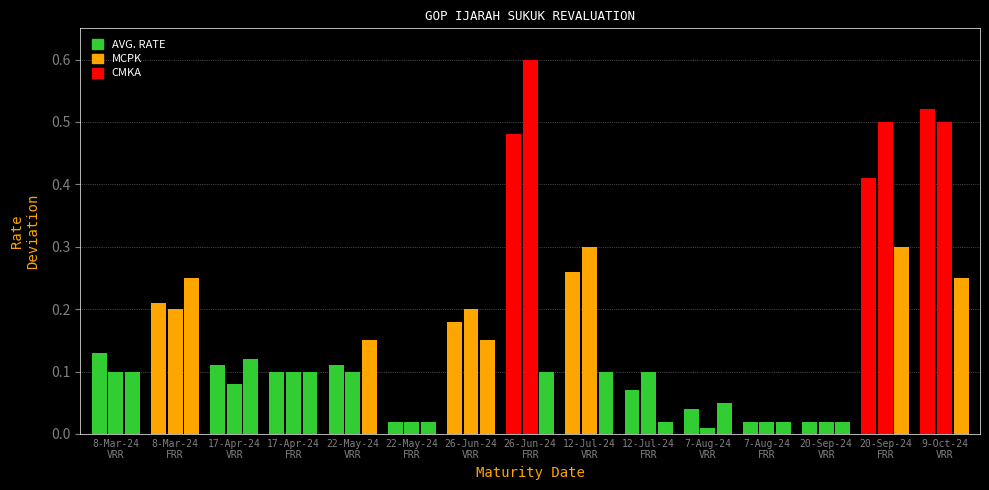

Reading right to left, what are all the values shown in this chart?

AVG. RATE: 9-Oct-24
VRR=0.5	20-Sep-24
FRR=0.4	20-Sep-24
VRR=0.0	7-Aug-24
FRR=0.0	7-Aug-24
VRR=0.0	12-Jul-24
FRR=0.1	12-Jul-24
VRR=0.3	26-Jun-24
FRR=0.5	26-Jun-24
VRR=0.2	22-May-24
FRR=0.0	22-May-24
VRR=0.1	17-Apr-24
FRR=0.1	17-Apr-24
VRR=0.1	8-Mar-24
FRR=0.2	8-Mar-24
VRR=0.1
MCPK: 9-Oct-24
VRR=0.5	20-Sep-24
FRR=0.5	20-Sep-24
VRR=0.0	7-Aug-24
FRR=0.0	7-Aug-24
VRR=0.0	12-Jul-24
FRR=0.1	12-Jul-24
VRR=0.3	26-Jun-24
FRR=0.6	26-Jun-24
VRR=0.2	22-May-24
FRR=0.0	22-May-24
VRR=0.1	17-Apr-24
FRR=0.1	17-Apr-24
VRR=0.1	8-Mar-24
FRR=0.2	8-Mar-24
VRR=0.1
CMKA: 9-Oct-24
VRR=0.2	20-Sep-24
FRR=0.3	20-Sep-24
VRR=0.0	7-Aug-24
FRR=0.0	7-Aug-24
VRR=0.0	12-Jul-24
FRR=0.0	12-Jul-24
VRR=0.1	26-Jun-24
FRR=0.1	26-Jun-24
VRR=0.2	22-May-24
FRR=0.0	22-May-24
VRR=0.2	17-Apr-24
FRR=0.1	17-Apr-24
VRR=0.1	8-Mar-24
FRR=0.2	8-Mar-24
VRR=0.1